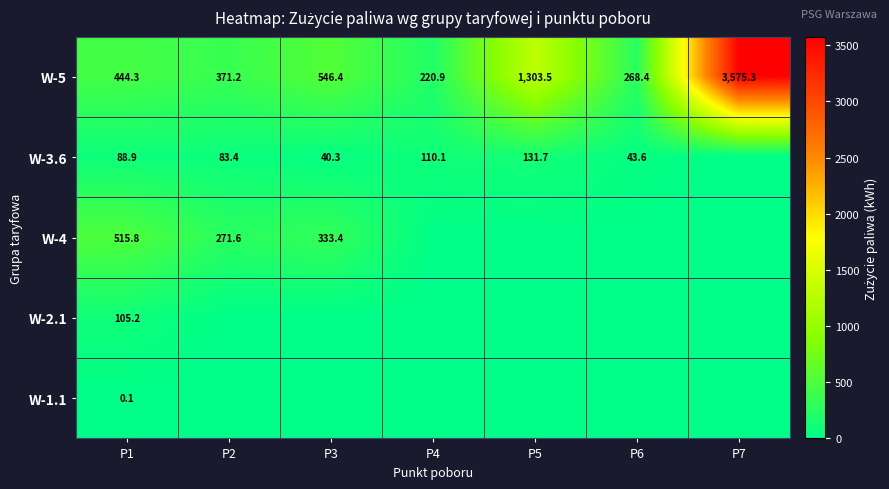

Rank the categories by W-5 value from highest to lowest.

P7, P5, P3, P1, P2, P6, P4